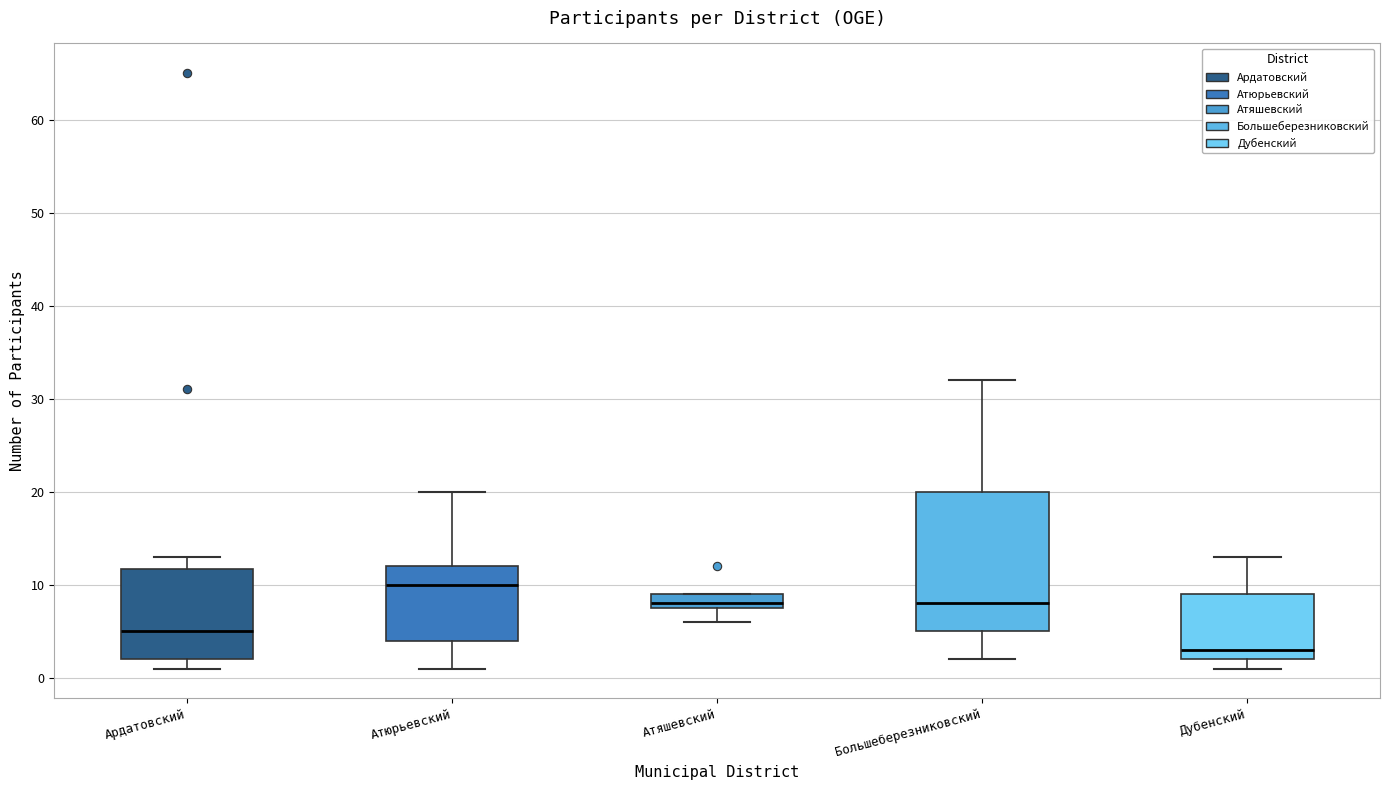

Which box's median line is the lowest?

Дубенский